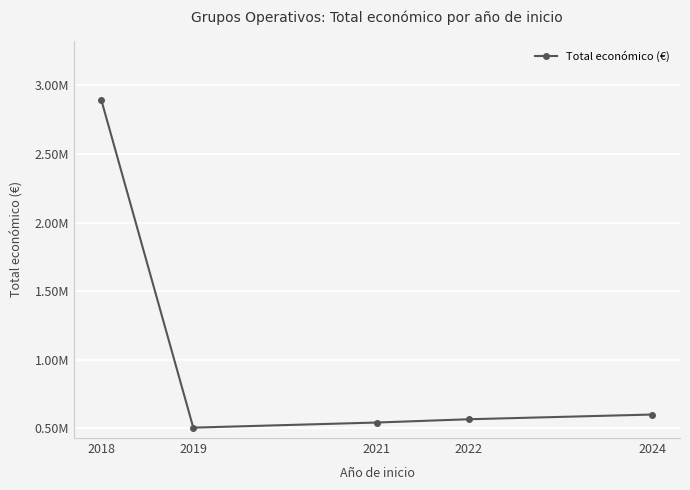

What is the difference between the values at 2021 and 2022?

23862.5